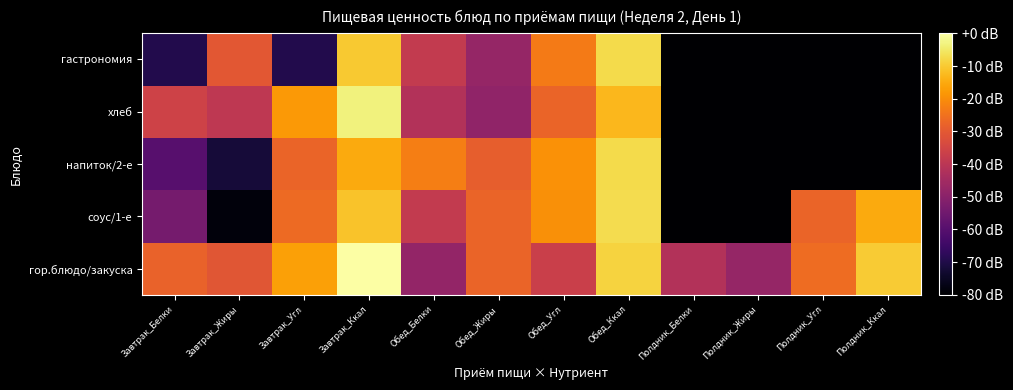

Reading left to right, extract all data points from this chart.

гор.блюдо/закуска: Завтрак_Белки=-27.8	Завтрак_Жиры=-30.8	Завтрак_Угл=-16.8	Завтрак_Ккал=0.0	Обед_Белки=-48.1	Обед_Жиры=-27.6	Обед_Угл=-36.9	Обед_Ккал=-8.6	Полдник_Белки=-41.7	Полдник_Жиры=-47.7	Полдник_Угл=-26.2	Полдник_Ккал=-9.8
соус/1-е: Завтрак_Белки=-53.8	Завтрак_Жиры=-78.1	Завтрак_Угл=-26.3	Завтрак_Ккал=-11.1	Обед_Белки=-38.4	Обед_Жиры=-27.6	Обед_Угл=-19.7	Обед_Ккал=-7.1	Полдник_Белки=-80.0	Полдник_Жиры=-80.0	Полдник_Угл=-27.7	Полдник_Ккал=-15.3
напиток/2-е: Завтрак_Белки=-59.8	Завтрак_Жиры=-72.1	Завтрак_Угл=-27.6	Завтрак_Ккал=-15.3	Обед_Белки=-22.7	Обед_Жиры=-28.9	Обед_Угл=-19.1	Обед_Ккал=-7.2	Полдник_Белки=-80.0	Полдник_Жиры=-80.0	Полдник_Угл=-80.0	Полдник_Ккал=-80.0
хлеб: Завтрак_Белки=-35.7	Завтрак_Жиры=-39.1	Завтрак_Угл=-18.0	Завтрак_Ккал=-3.4	Обед_Белки=-41.7	Обед_Жиры=-48.7	Обед_Угл=-27.6	Обед_Ккал=-13.0	Полдник_Белки=-80.0	Полдник_Жиры=-80.0	Полдник_Угл=-80.0	Полдник_Ккал=-80.0
гастрономия: Завтрак_Белки=-69.7	Завтрак_Жиры=-30.6	Завтрак_Угл=-69.7	Завтрак_Ккал=-10.3	Обед_Белки=-38.2	Обед_Жиры=-47.7	Обед_Угл=-23.1	Обед_Ккал=-7.4	Полдник_Белки=-80.0	Полдник_Жиры=-80.0	Полдник_Угл=-80.0	Полдник_Ккал=-80.0